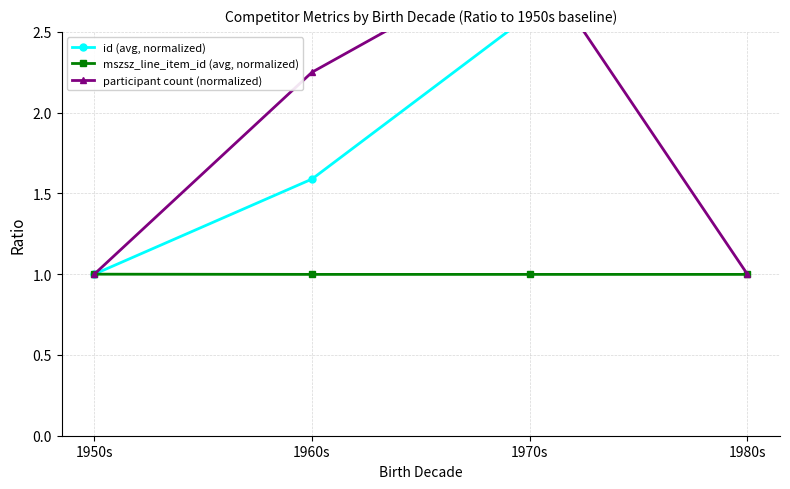

Does the chart display data point markers on the line(s)?

Yes